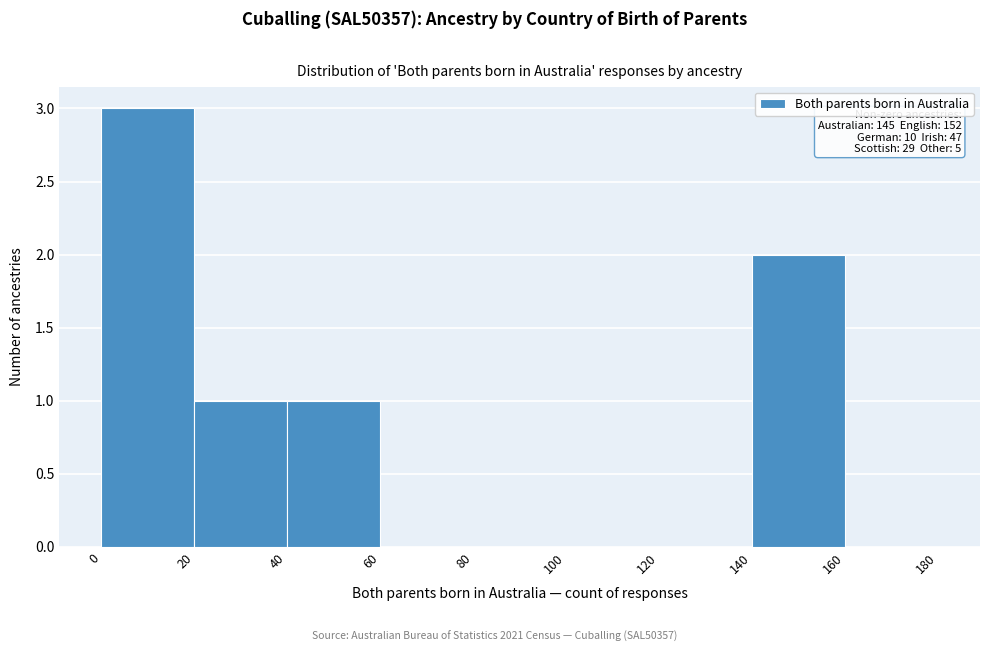

Over which range of the x-axis is the bar tallest?

0 to 20